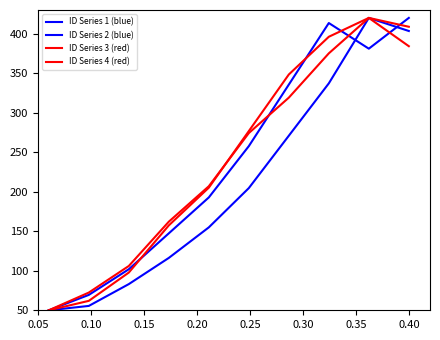

How many lines are shown in the chart?

4